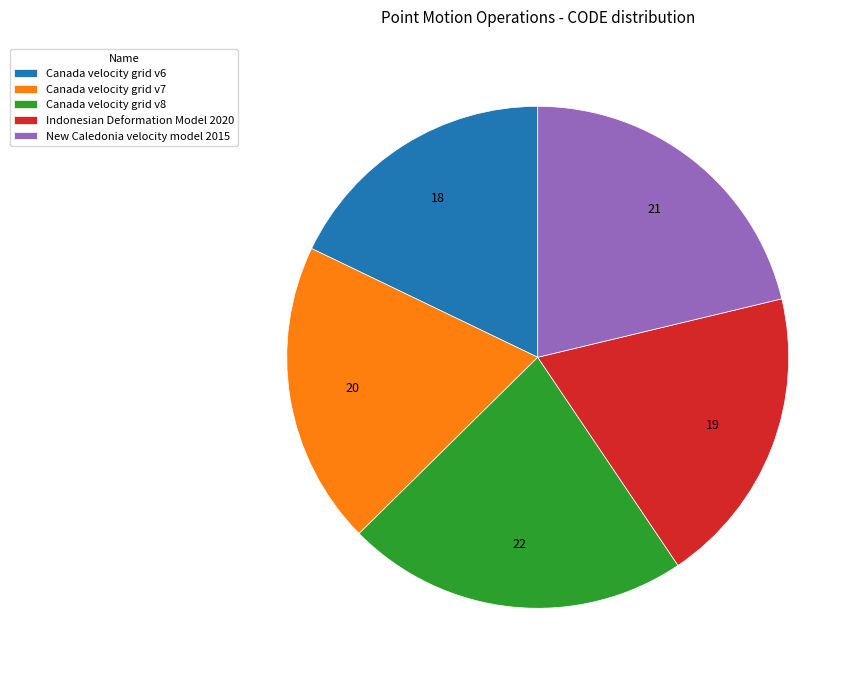

Approximately how many times larger is the value at New Caledonia velocity model 2015 compared to Canada velocity grid v7?

1.1